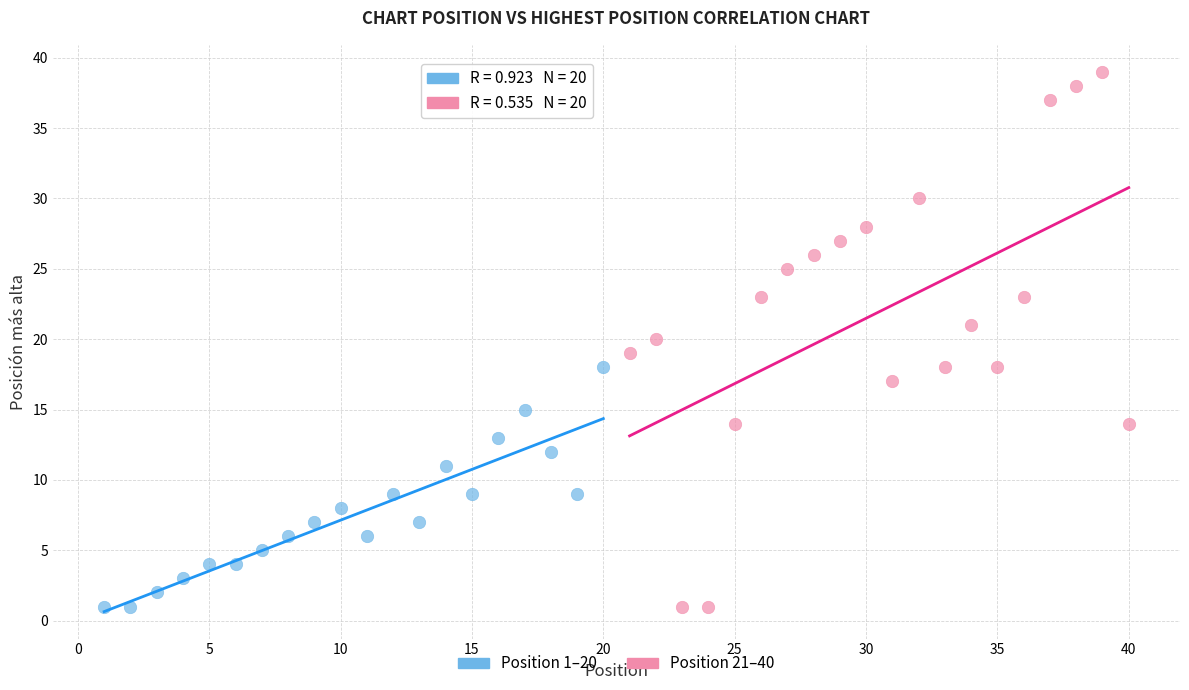

Which series reaches the maximum Y coordinate?

Position 21–40